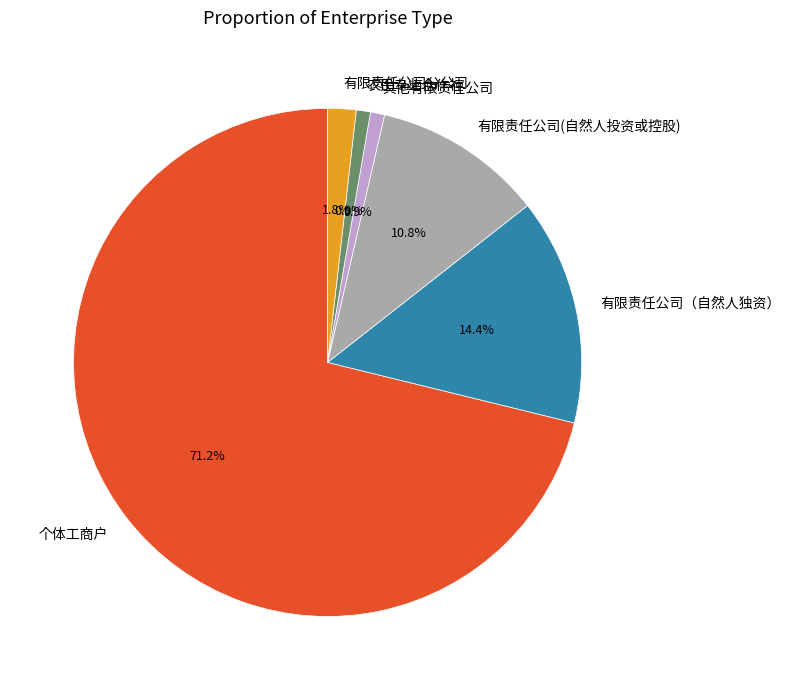

What is the largest slice in the pie chart?

个体工商户